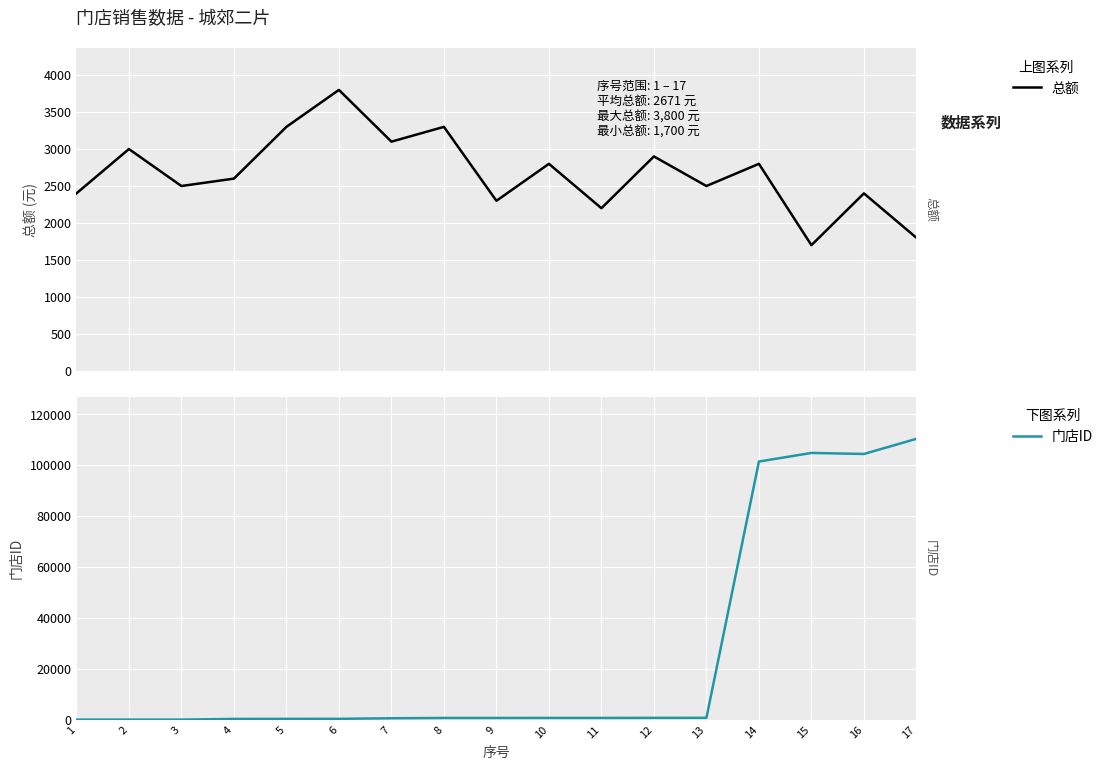

Where is the first local maximum for 门店ID?

2